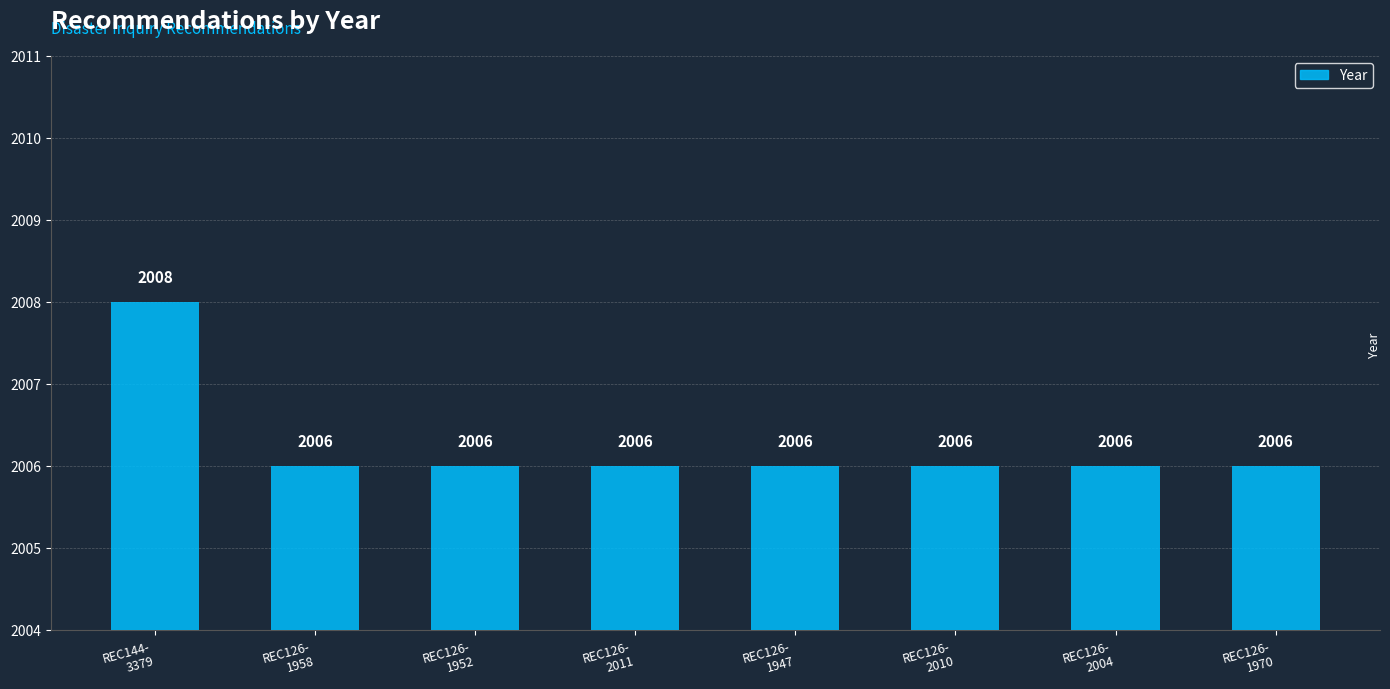

What is the smallest value displayed?

2006